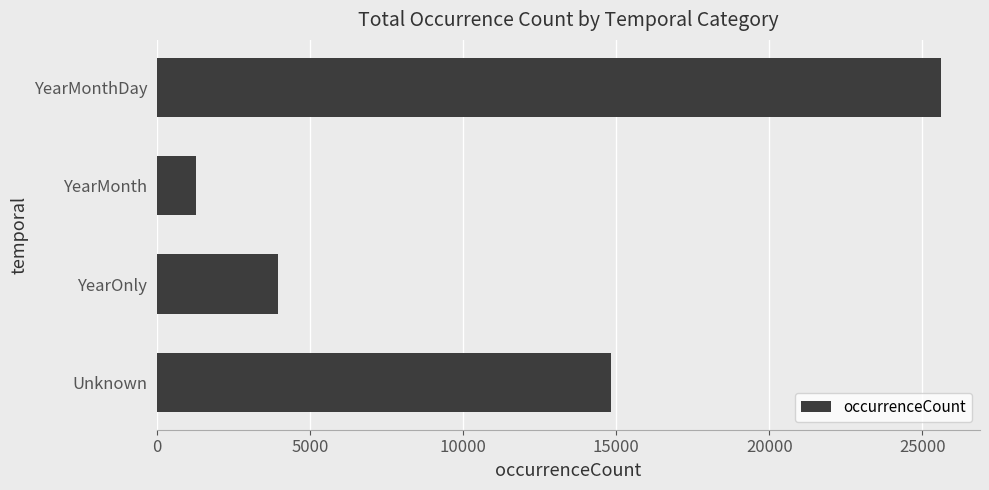

Rank the categories by value from lowest to highest.

YearMonth, YearOnly, Unknown, YearMonthDay